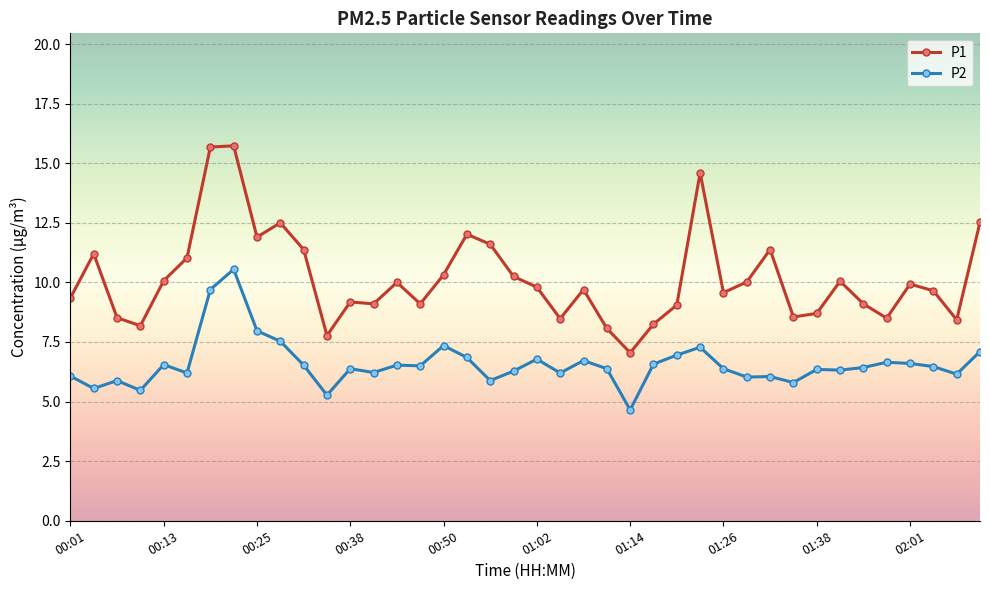

Which series has the largest total across all categories?

P1